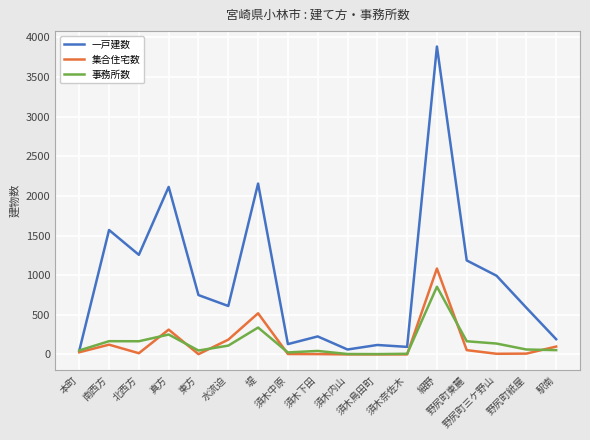

Which series has the largest range (max minus min)?

一戸建数